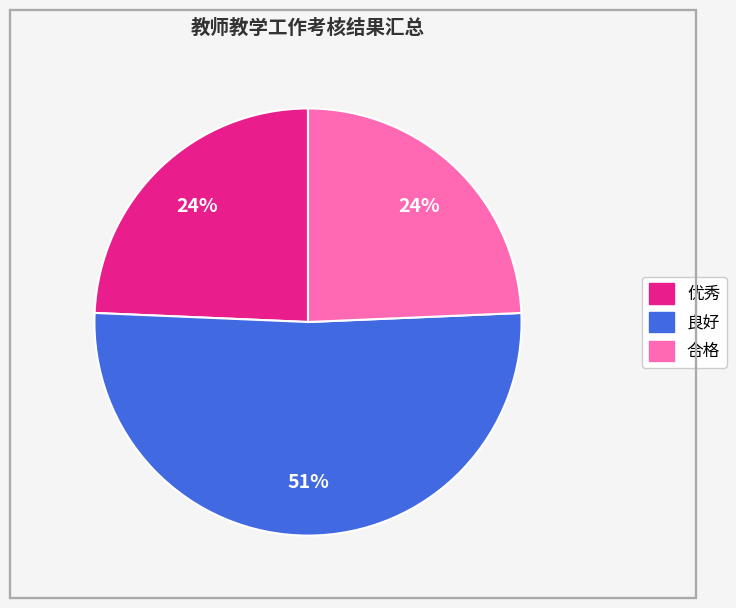

True or false: 优秀 accounts for 24% of the total.

True